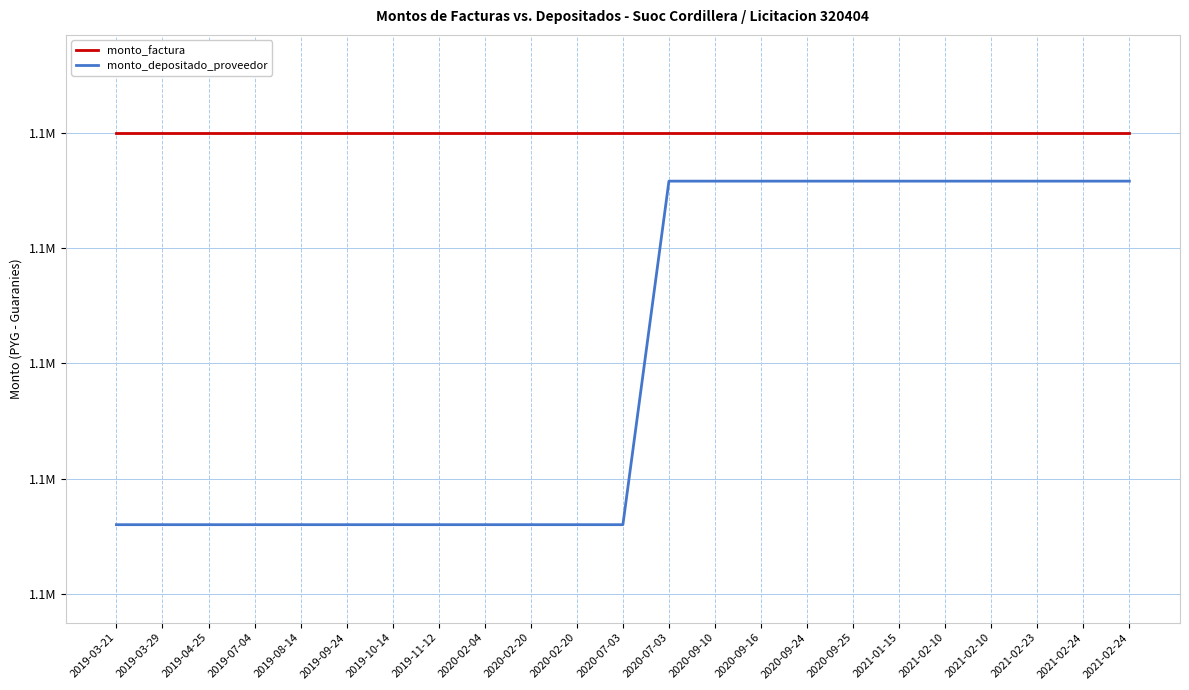

Where is monto_factura nearest to the value 1100000?

2019-03-21